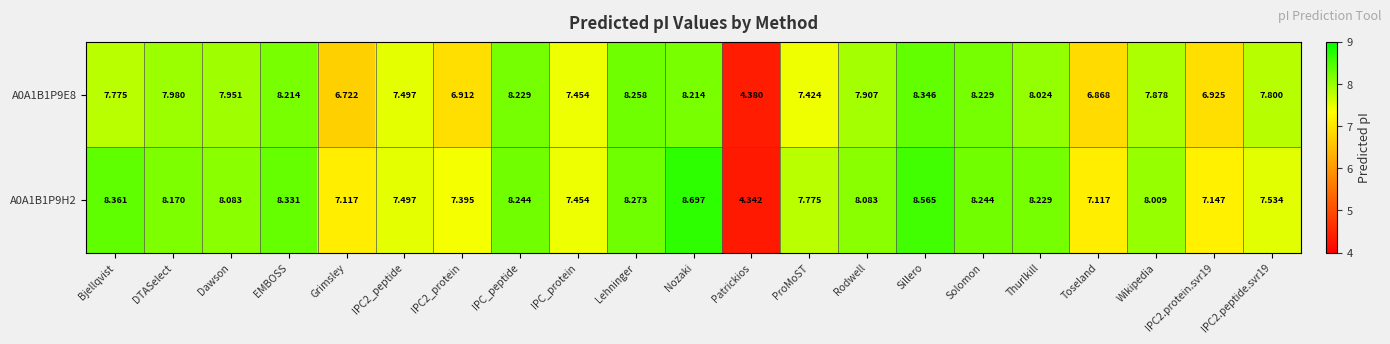

Which category has the highest value across all series?

Nozaki